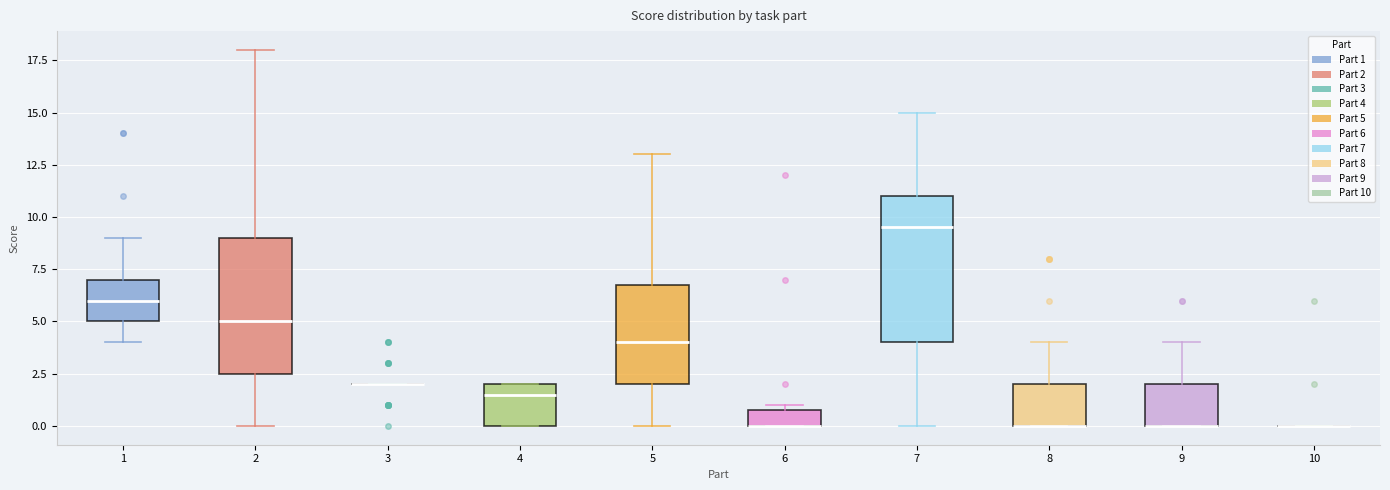

Reading left to right, transcribe this box plot: for each box, give where its median line is, the range the box spans, and where its two whiskers end, as read against the y-axis. The values are not printed on the chart, so give them approximately, as read against the axis.

1: median 6.0, box 5.0 to 7.0, whiskers 4.0 to 9.0
2: median 5.0, box 2.5 to 9.0, whiskers 0.0 to 18.0
3: box collapsed to a line at 2.0, whiskers 2.0 to 2.0
4: median 1.5, box 0.0 to 2.0, whiskers 0.0 to 2.0
5: median 4.0, box 2.0 to 7.0, whiskers 0.0 to 13.0
6: median 0.0 (drawn on the box's lower edge), box 0.0 to 1.0, whiskers 0.0 to 1.0 (just above the box's upper edge)
7: median 9.5, box 4.0 to 11.0, whiskers 0.0 to 15.0
8: median 0.0 (drawn on the box's lower edge), box 0.0 to 2.0, whiskers 0.0 to 4.0
9: median 0.0 (drawn on the box's lower edge), box 0.0 to 2.0, whiskers 0.0 to 4.0
10: box collapsed to a line at 0.0, whiskers 0.0 to 0.0